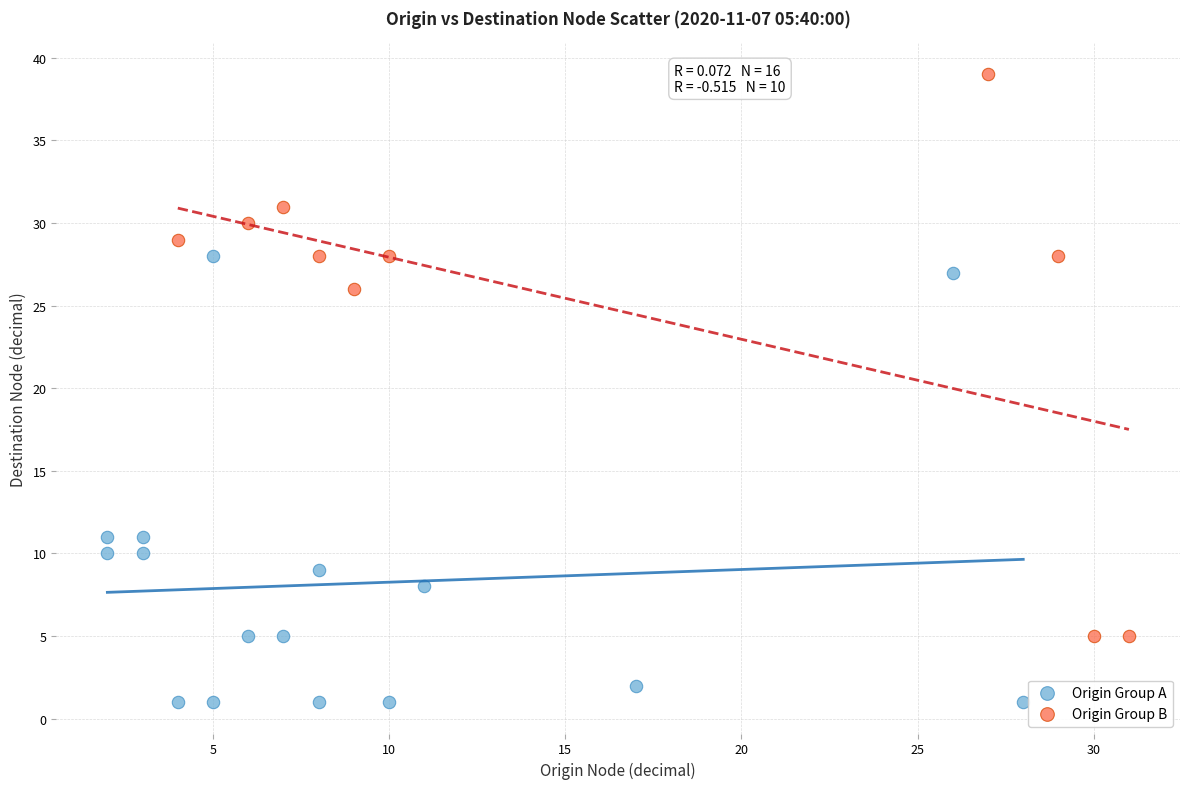

Which series contains the highest Y value?

Origin Group B